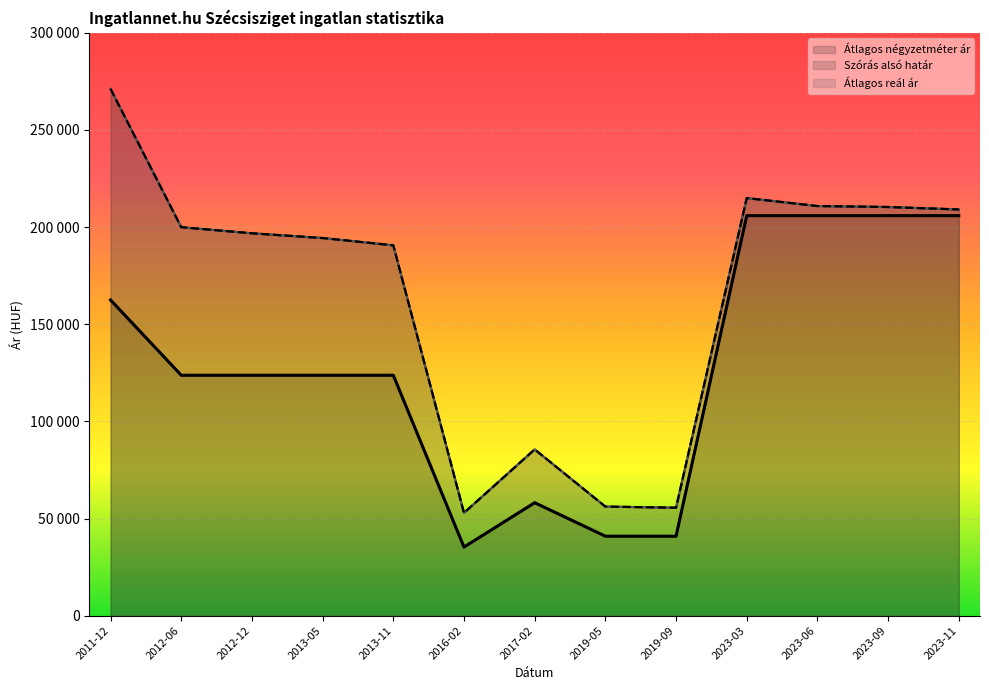

True or false: Szórás alsó határ has more than 1 points higher than both neighbors.

True